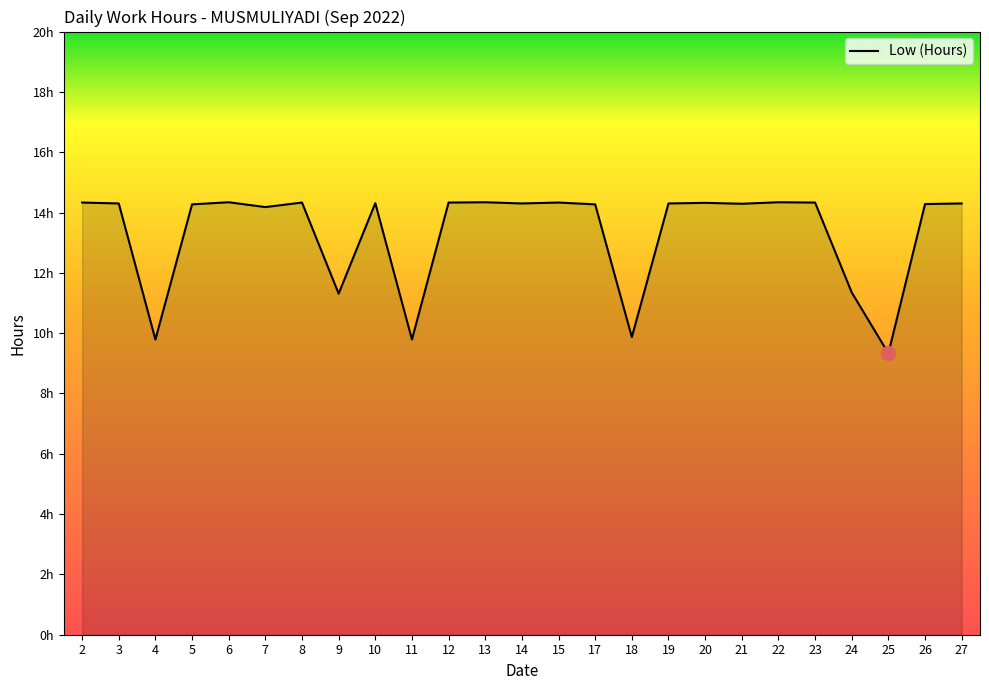

Does the chart have visible grid lines?

No